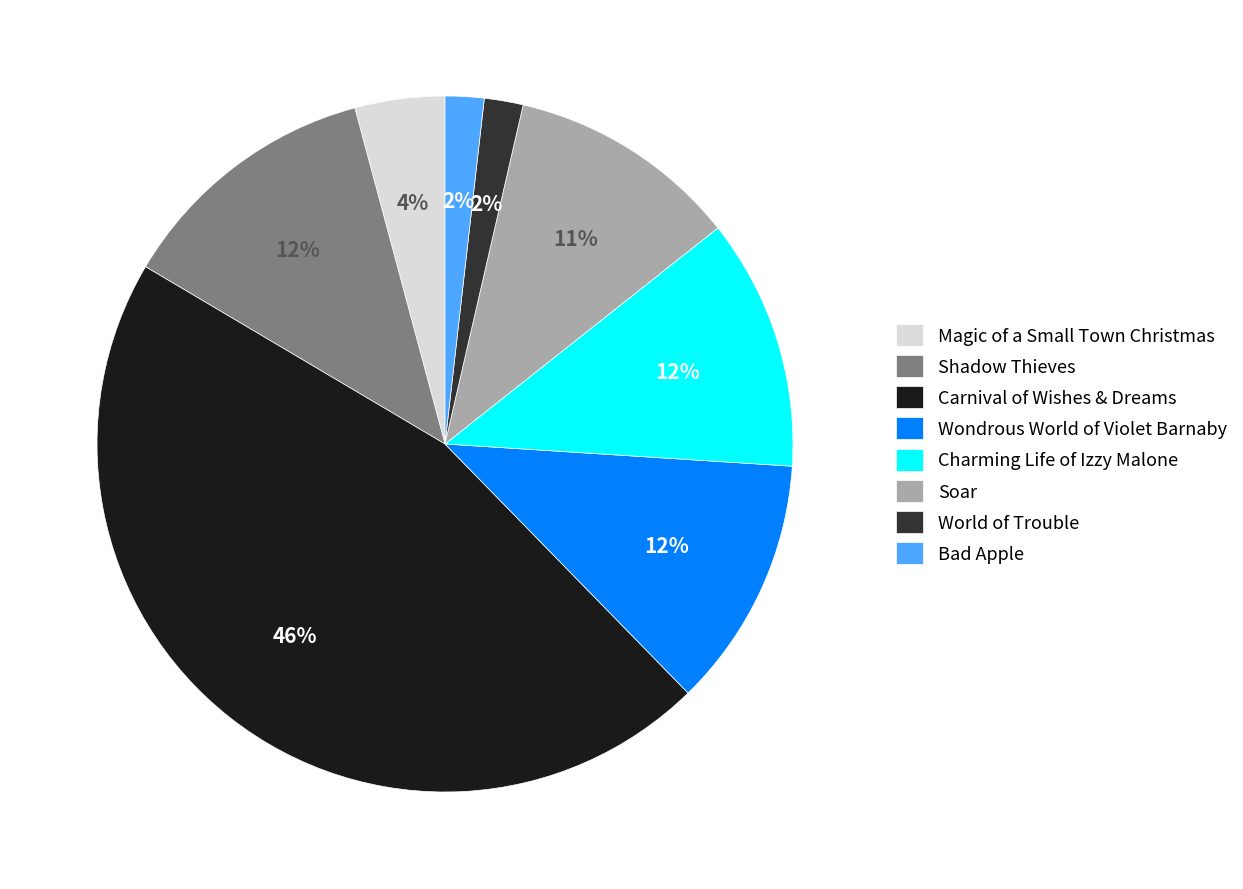

How many segments does this pie chart have?

8